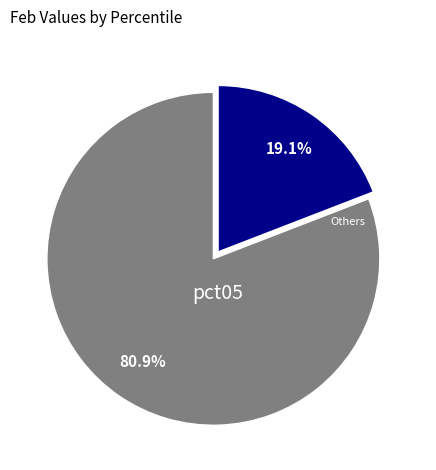

Is there a majority slice in this chart?

Yes